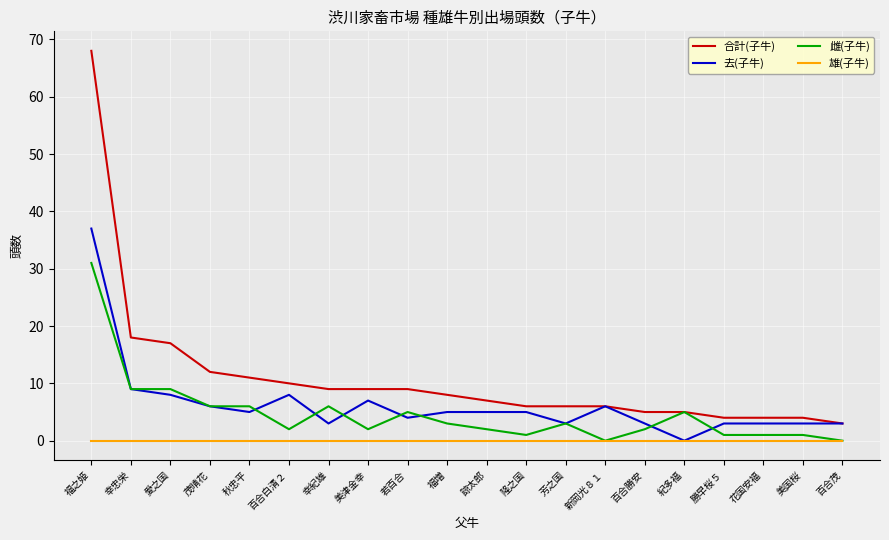

Reading left to right, extract all data points from this chart.

合計(子牛): 福之姫=68	幸忠栄=18	愛之国=17	茂晴花=12	秋忠平=11	百合白清２=10	幸紀雄=9	美津金幸=9	若百合=9	福増=8	諒太郎=7	隆之国=6	芳之国=6	新岡光８１=6	百合勝安=5	紀多福=5	勝早桜５=4	花国安福=4	美国桜=4	百合茂=3
去(子牛): 福之姫=37	幸忠栄=9	愛之国=8	茂晴花=6	秋忠平=5	百合白清２=8	幸紀雄=3	美津金幸=7	若百合=4	福増=5	諒太郎=5	隆之国=5	芳之国=3	新岡光８１=6	百合勝安=3	紀多福=0	勝早桜５=3	花国安福=3	美国桜=3	百合茂=3
雌(子牛): 福之姫=31	幸忠栄=9	愛之国=9	茂晴花=6	秋忠平=6	百合白清２=2	幸紀雄=6	美津金幸=2	若百合=5	福増=3	諒太郎=2	隆之国=1	芳之国=3	新岡光８１=0	百合勝安=2	紀多福=5	勝早桜５=1	花国安福=1	美国桜=1	百合茂=0
雄(子牛): 福之姫=0	幸忠栄=0	愛之国=0	茂晴花=0	秋忠平=0	百合白清２=0	幸紀雄=0	美津金幸=0	若百合=0	福増=0	諒太郎=0	隆之国=0	芳之国=0	新岡光８１=0	百合勝安=0	紀多福=0	勝早桜５=0	花国安福=0	美国桜=0	百合茂=0